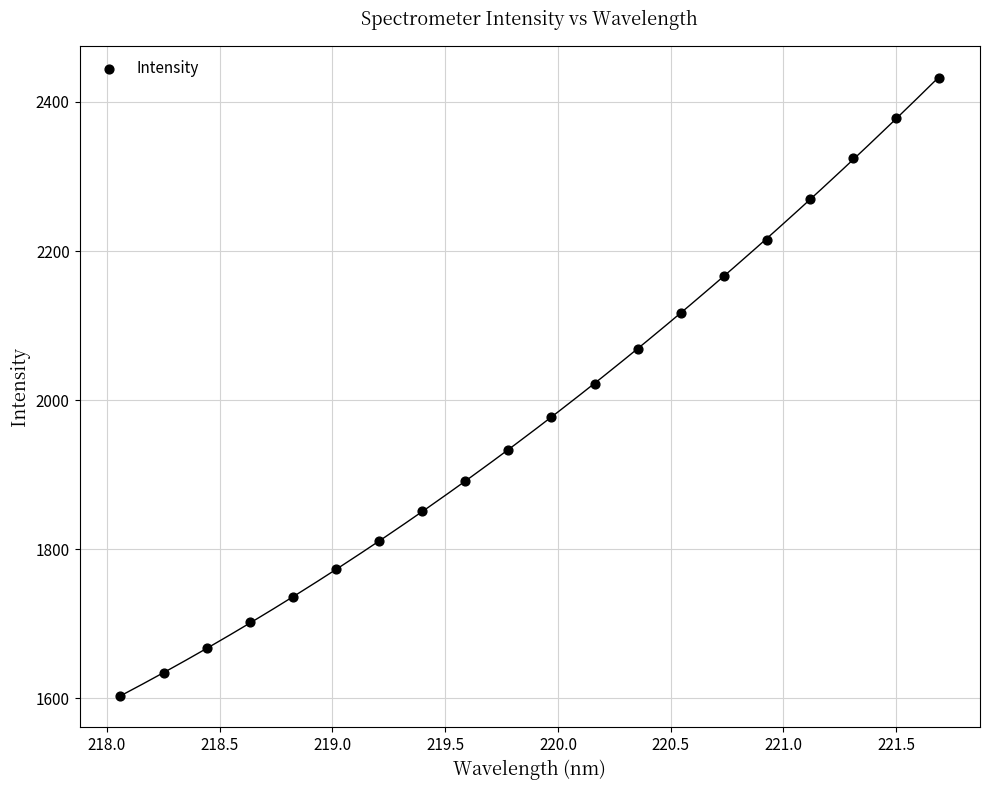

What is the range of Y values (max minus min)?

829.2